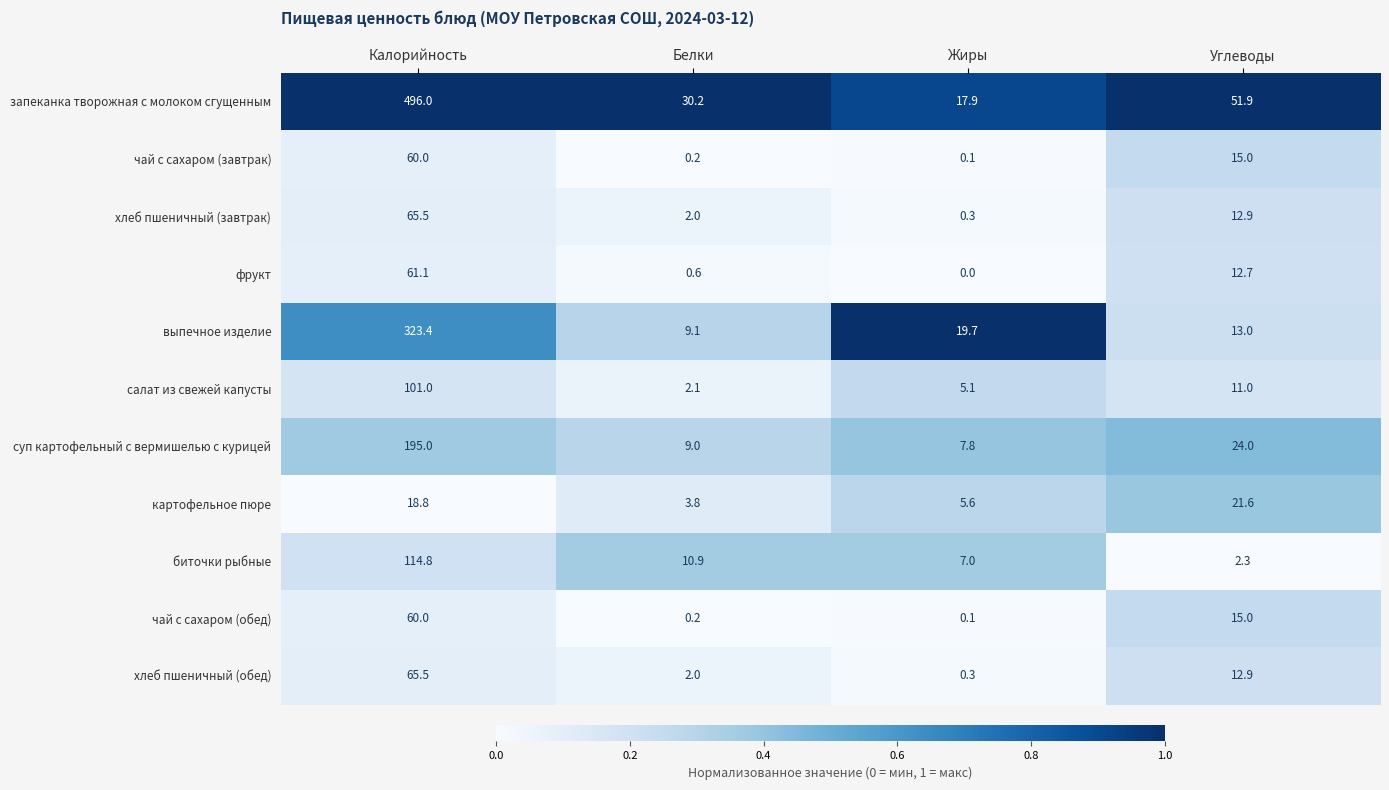

At which category does the chart reach its peak across all series?

Калорийность